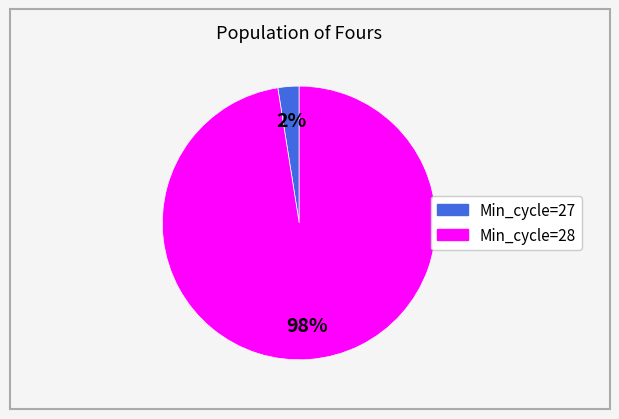

Does any single category account for the majority?

Yes